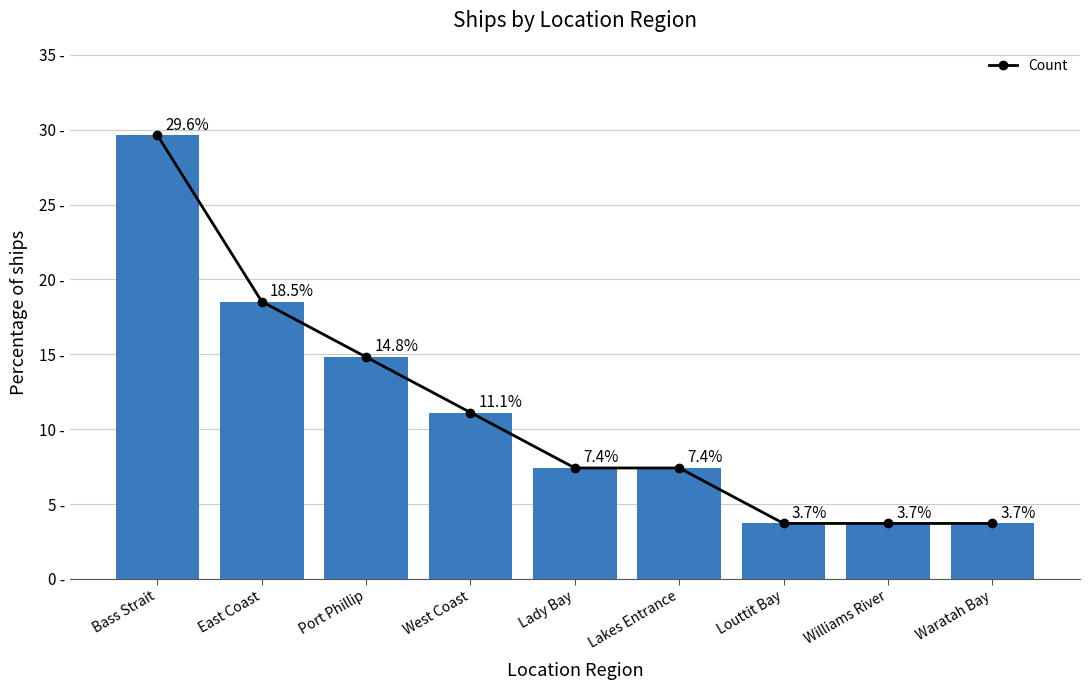

What is the approximate value at Bass Strait?

29.6